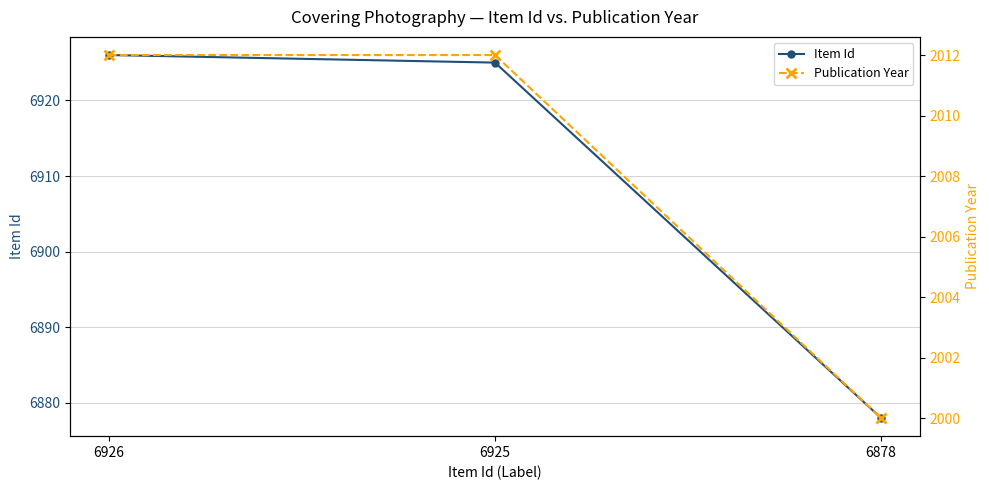

Reading right to left, list all the values displayed in this chart.

Item Id: 6878	6925	6926
Publication Year: 2000	2012	2012